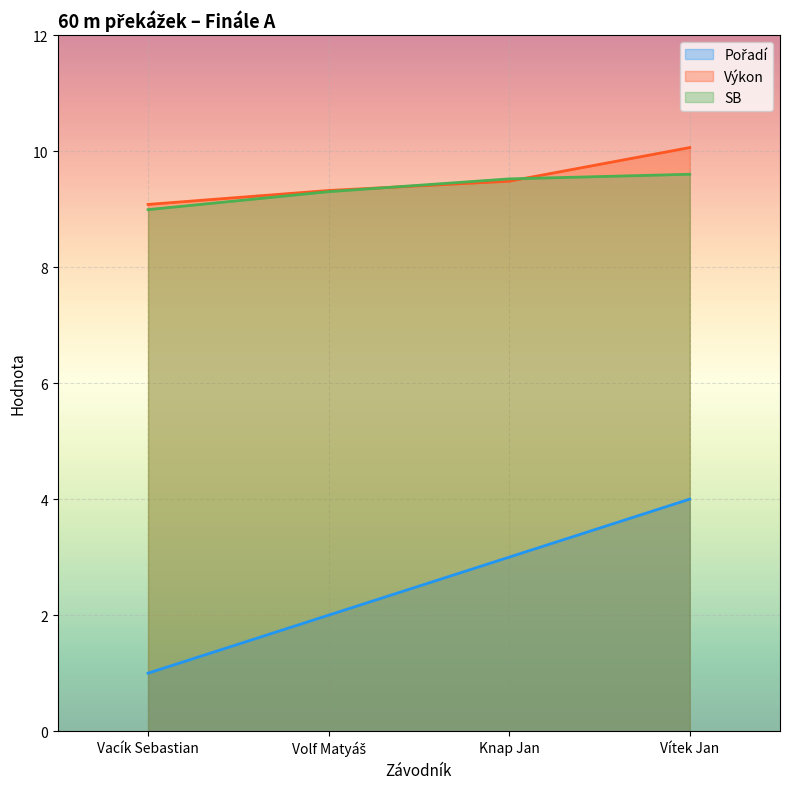

What position from the right is Knap Jan?

2